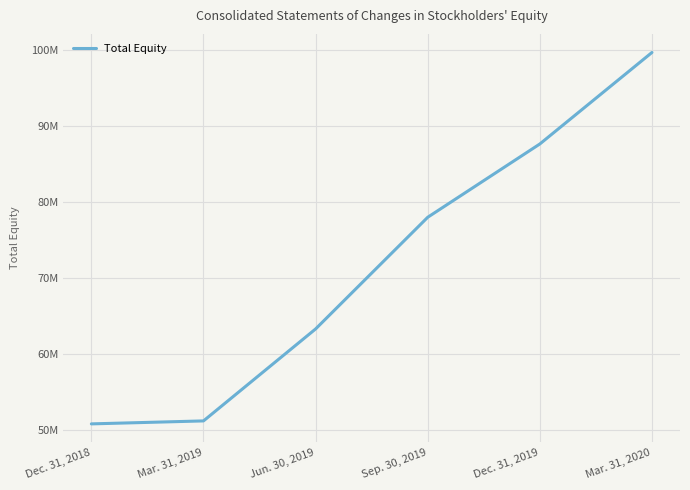

Is this an area chart (filled region under the line)?

No